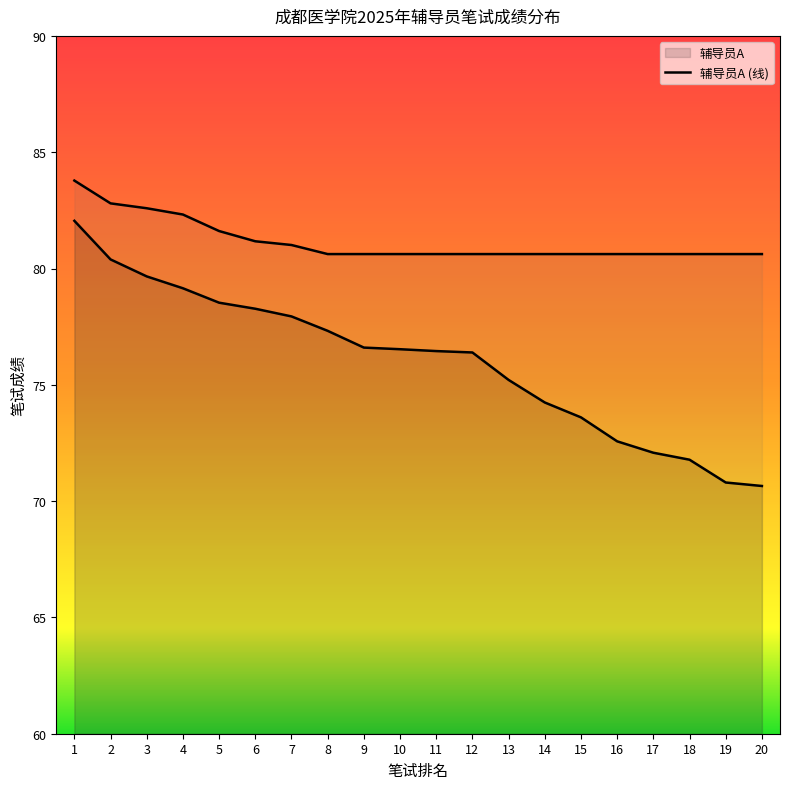

How many series are shown in this chart?

2